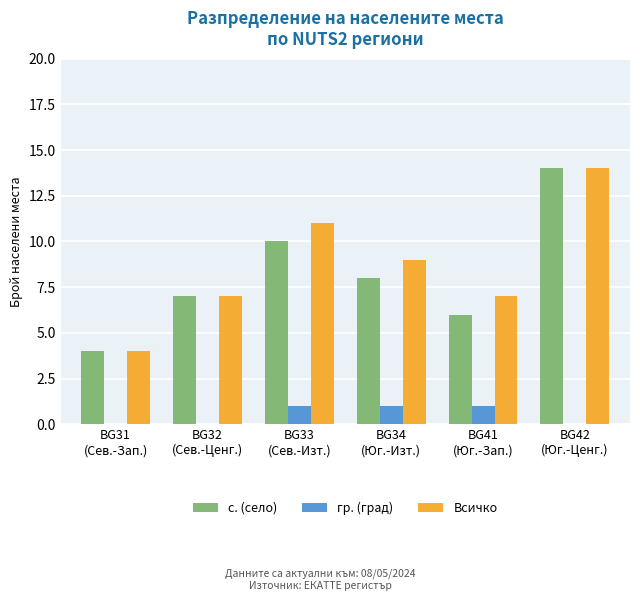

How many data points does each series have?

6